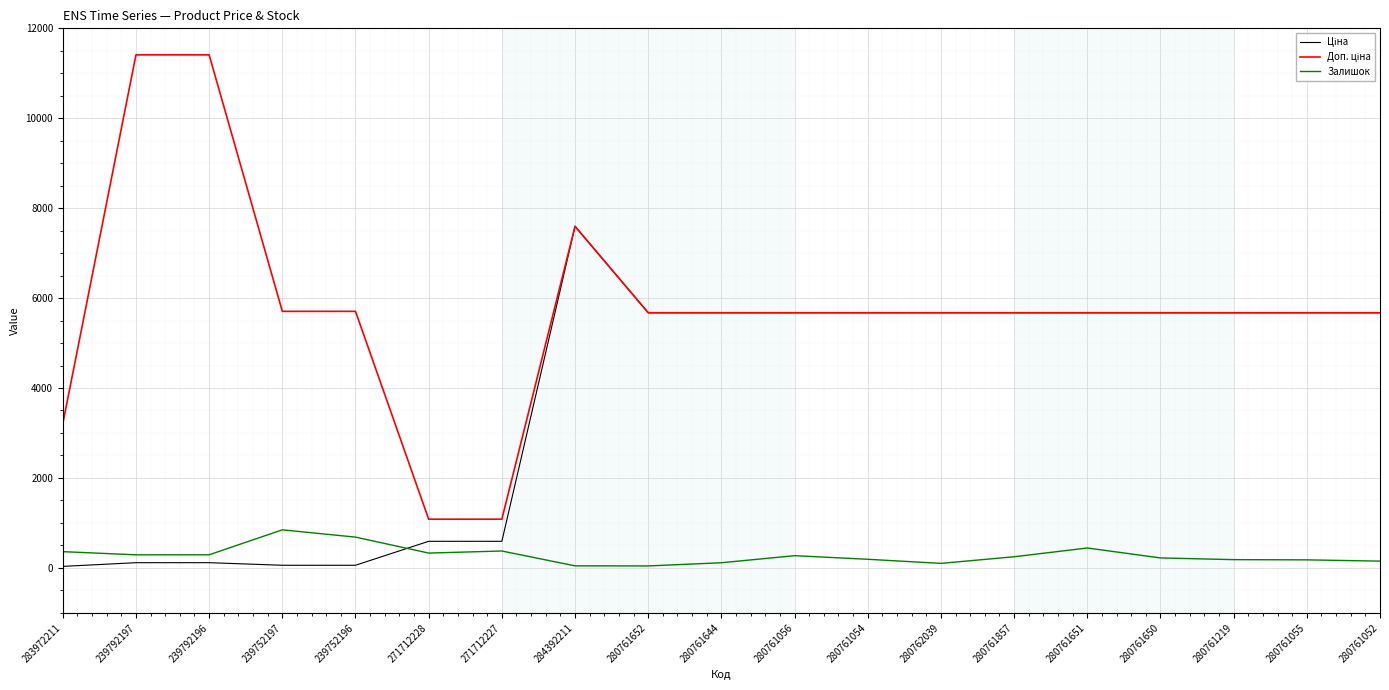

What is the difference between the highest and lowest values at 271712228?

753.7